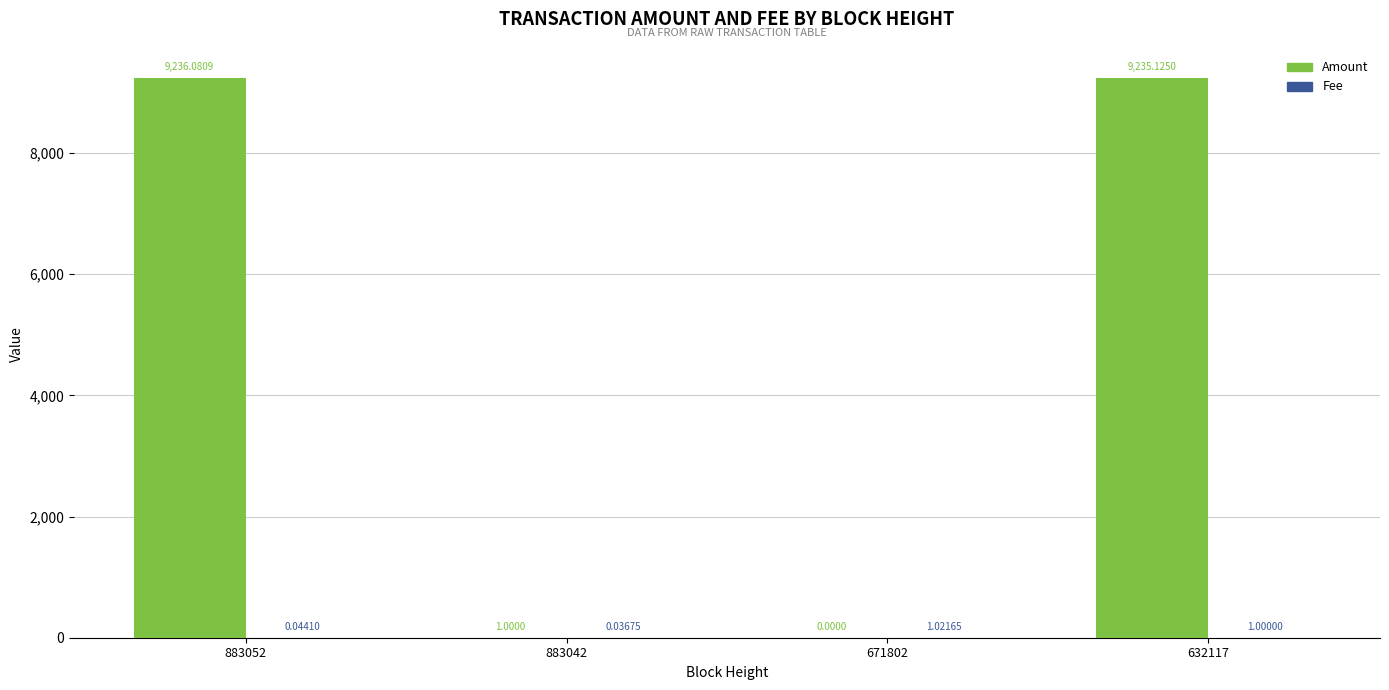

Between 883052 and 883042, which series saw the biggest shift?

Amount